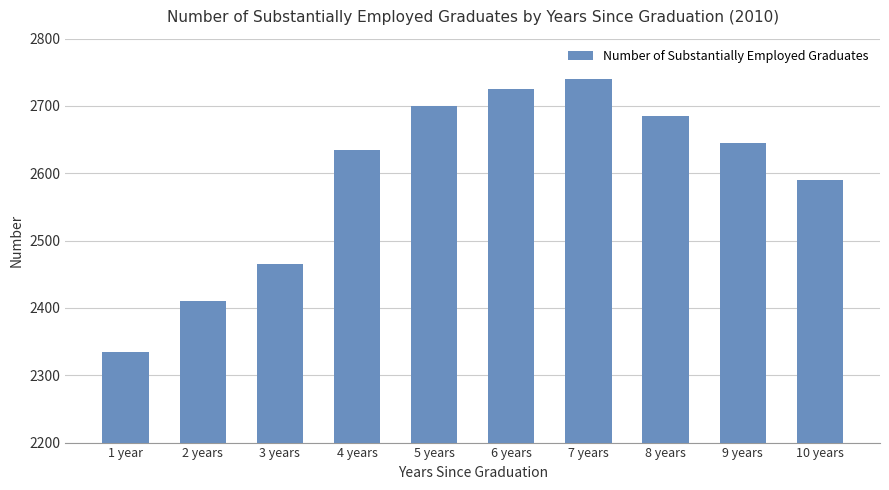

What is the label of the 3rd bar from the left?

3 years